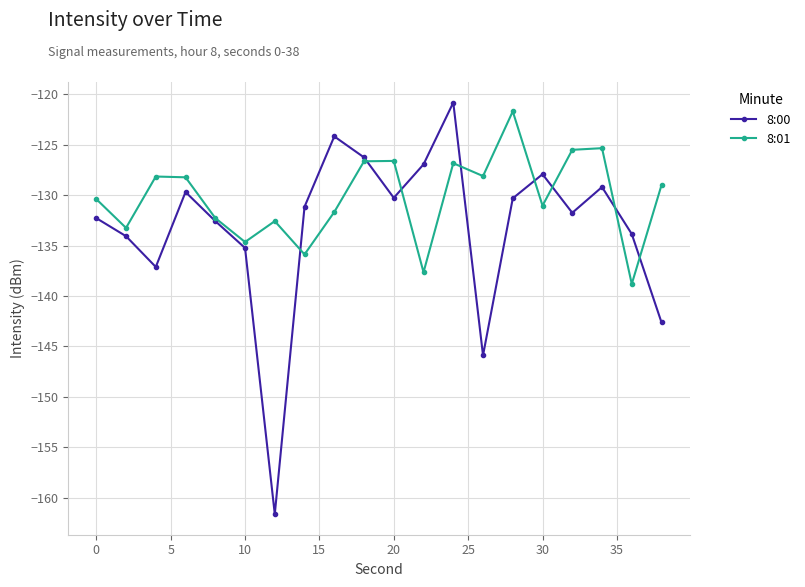

How many lines are shown in the chart?

2